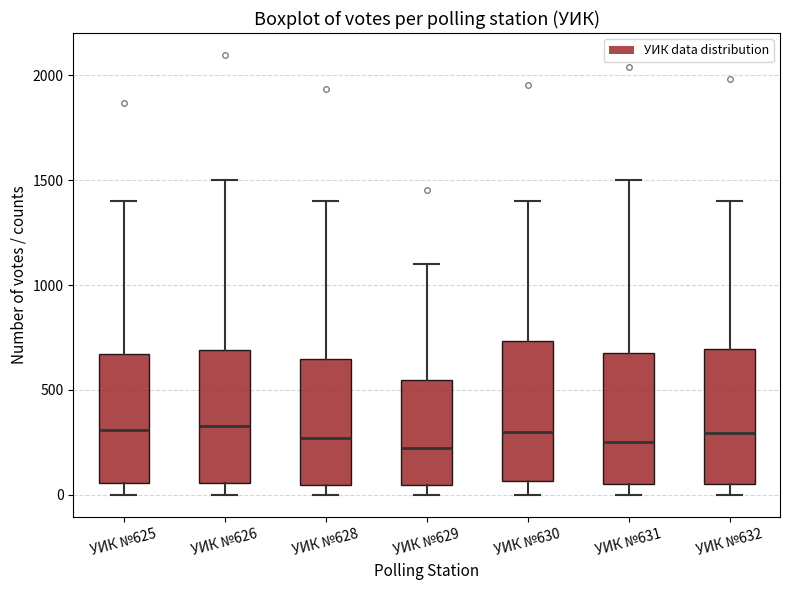

Where is the upper edge of the box for УИК №632 on the y-axis? The values are not printed on the chart, so give them approximately, as read against the axis.

700